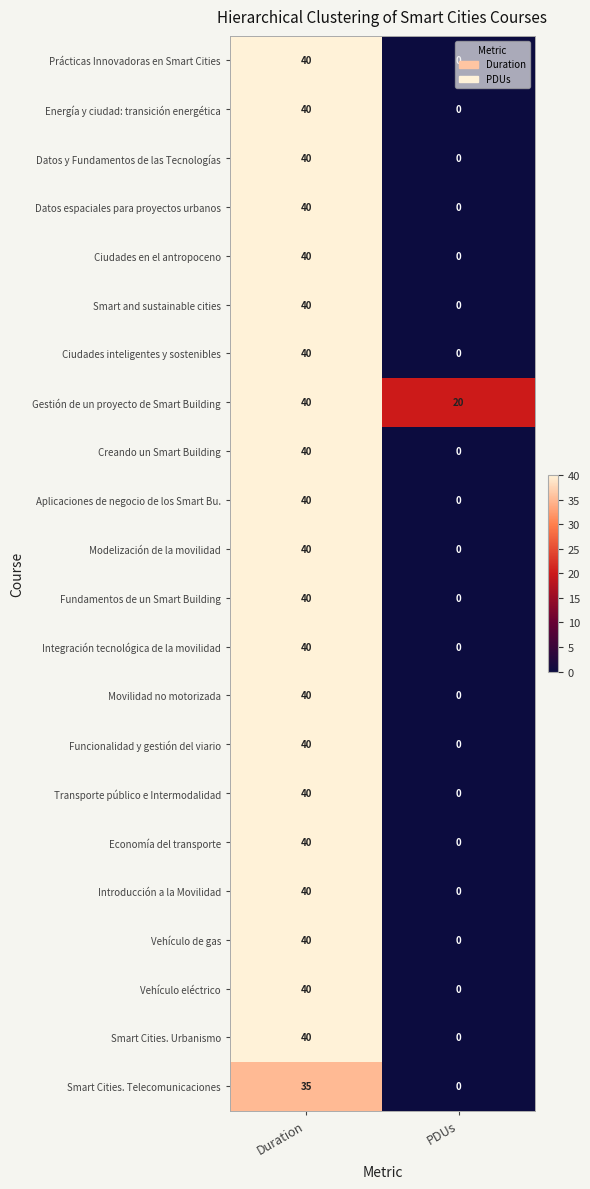

At which category is the sum across all series the highest?

Duration